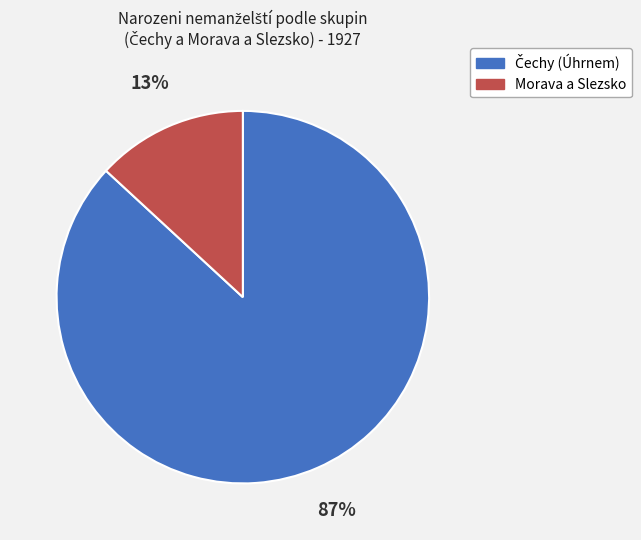

To the nearest percent, what is the difference between the largest and smallest slice percentages?

74%